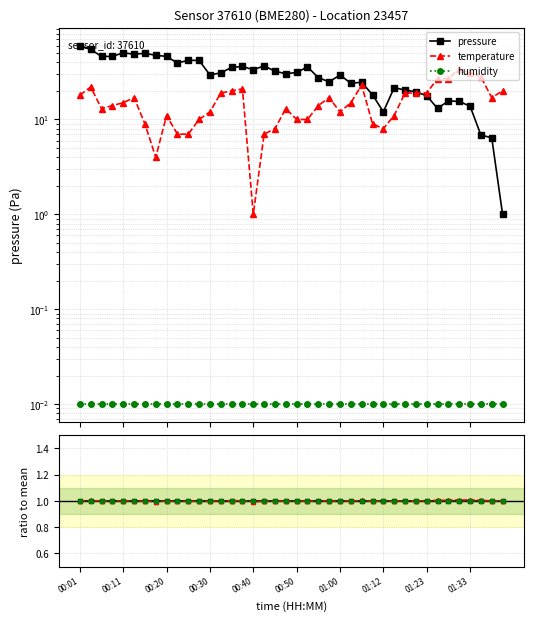

How many lines are shown in the chart?

3